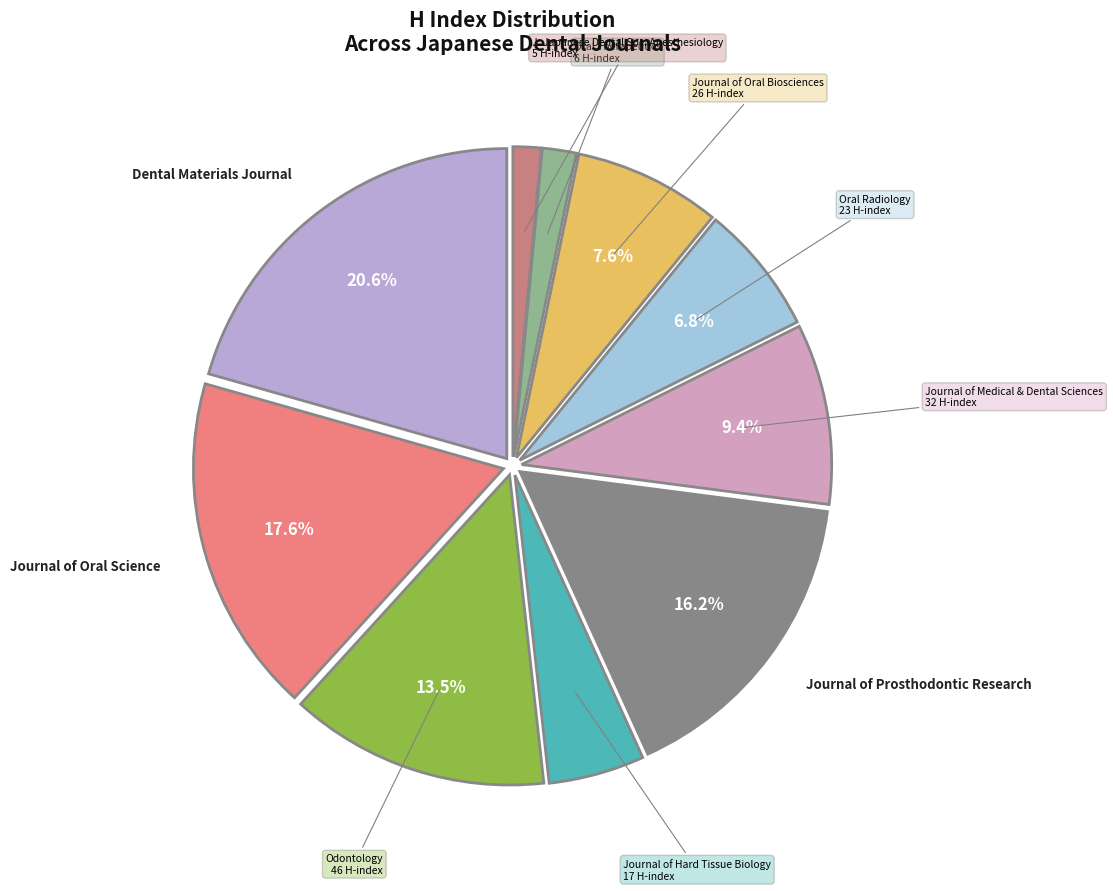

How many segments does this pie chart have?

10